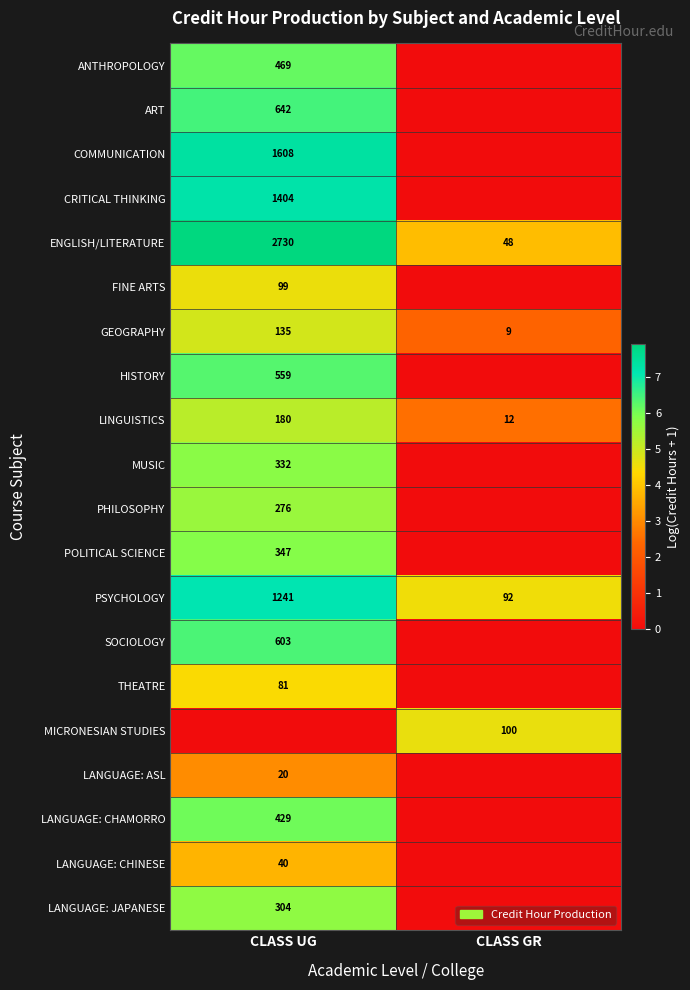

The GEOGRAPHY series shows 3.4 at CLASS GR. True or false?

False